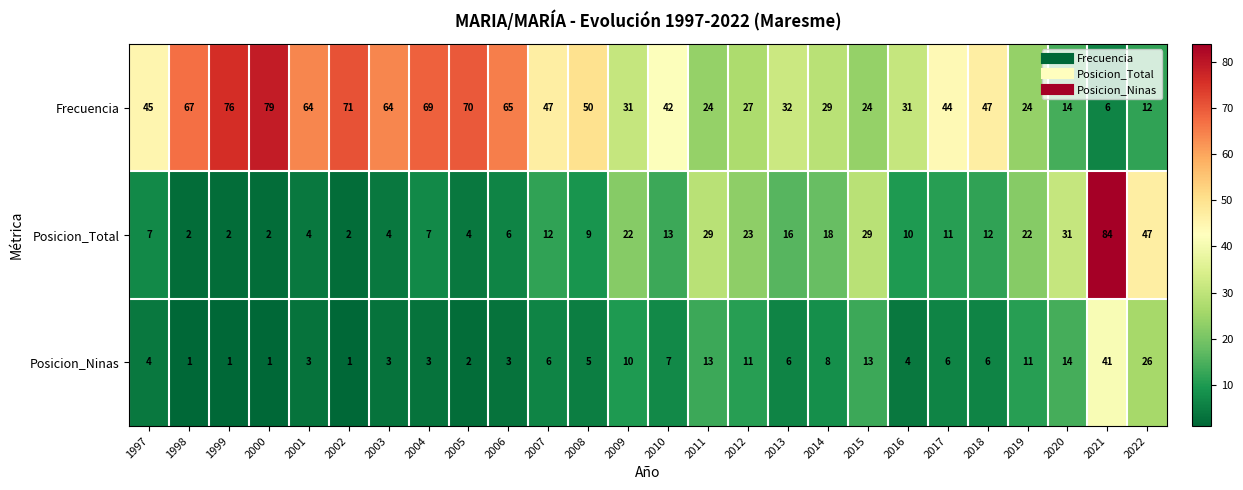

List the series in order of their overall mean, highest first.

Frecuencia, Posicion_Total, Posicion_Ninas